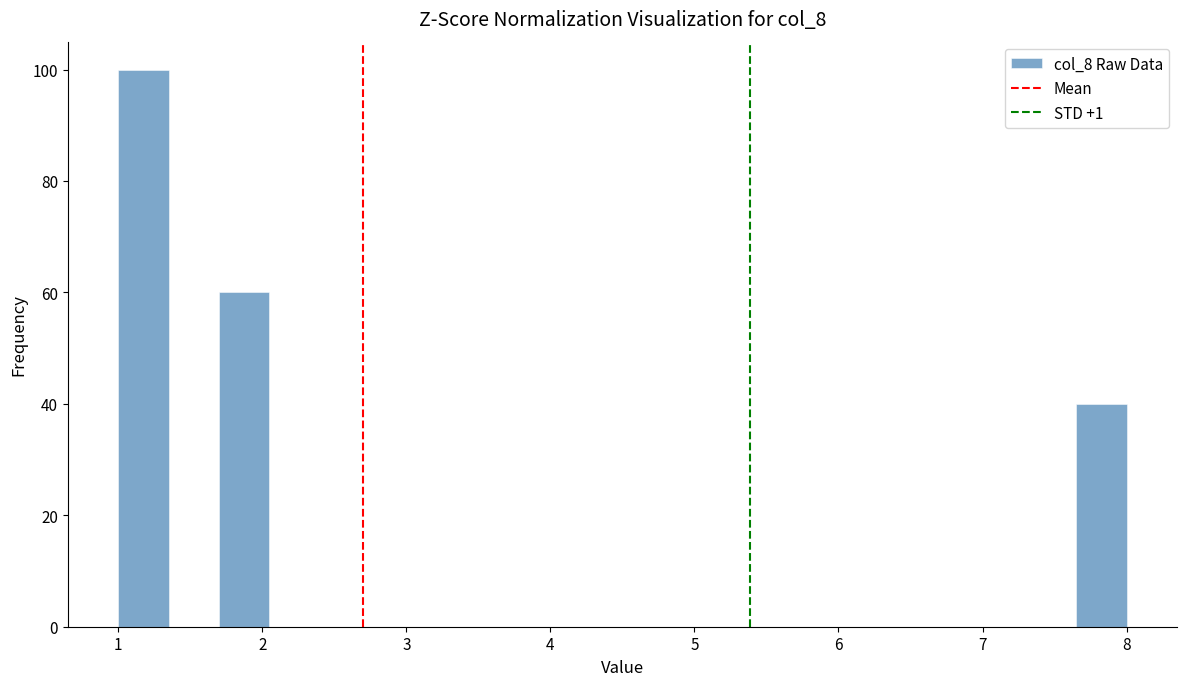

Read against the x-axis, roughly where is the centre of the tallest bar?

1.2